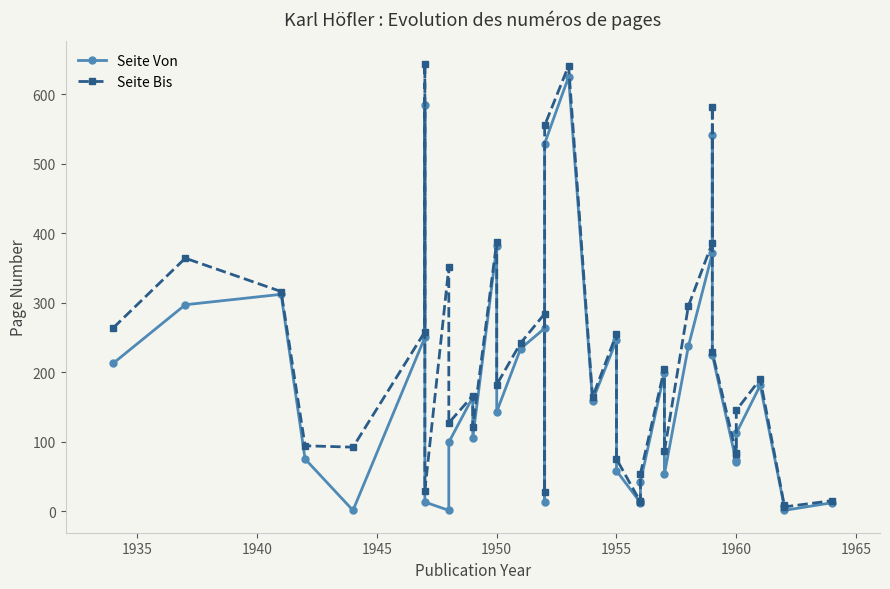

What is the value of the Seite Bis point at the 22nd from the left?

75